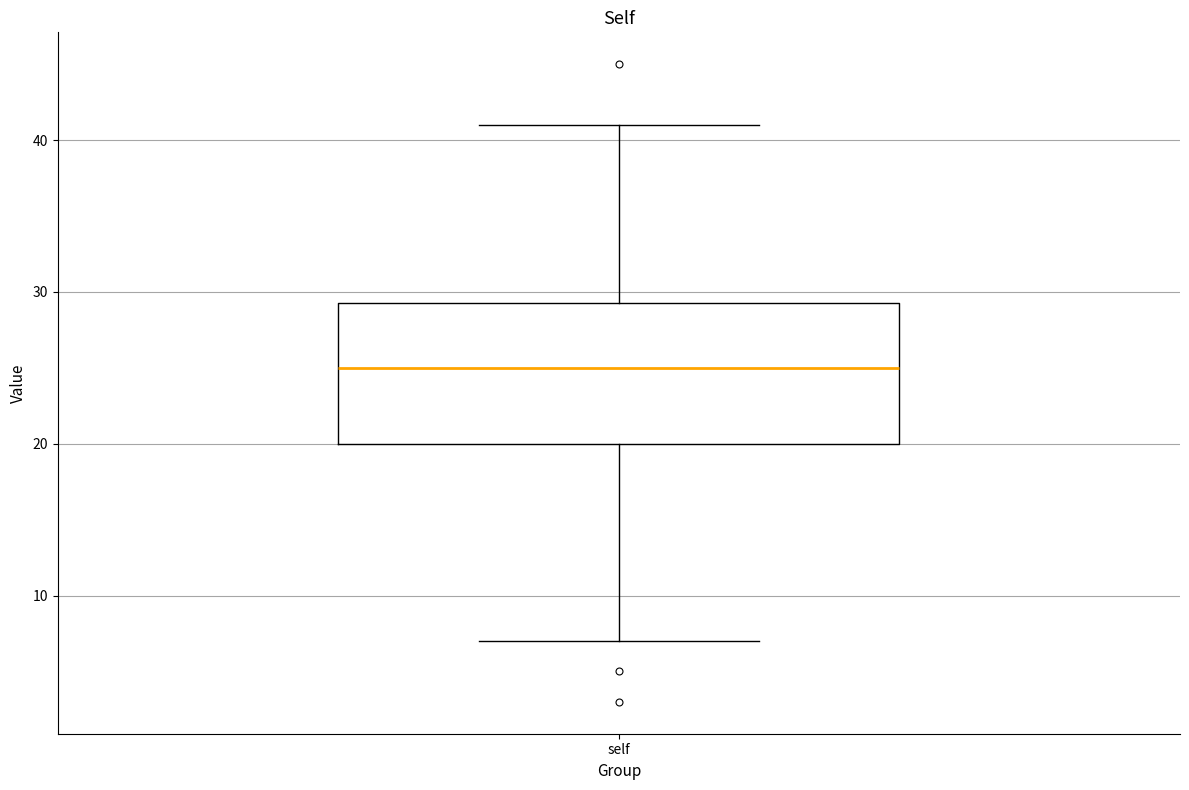

Transcribe this box plot: give where the median line is, the range the box spans, and where the two whiskers end, as read against the y-axis. The values are not printed on the chart, so give them approximately, as read against the axis.

median 25, box 20 to 29, whiskers 7 to 41